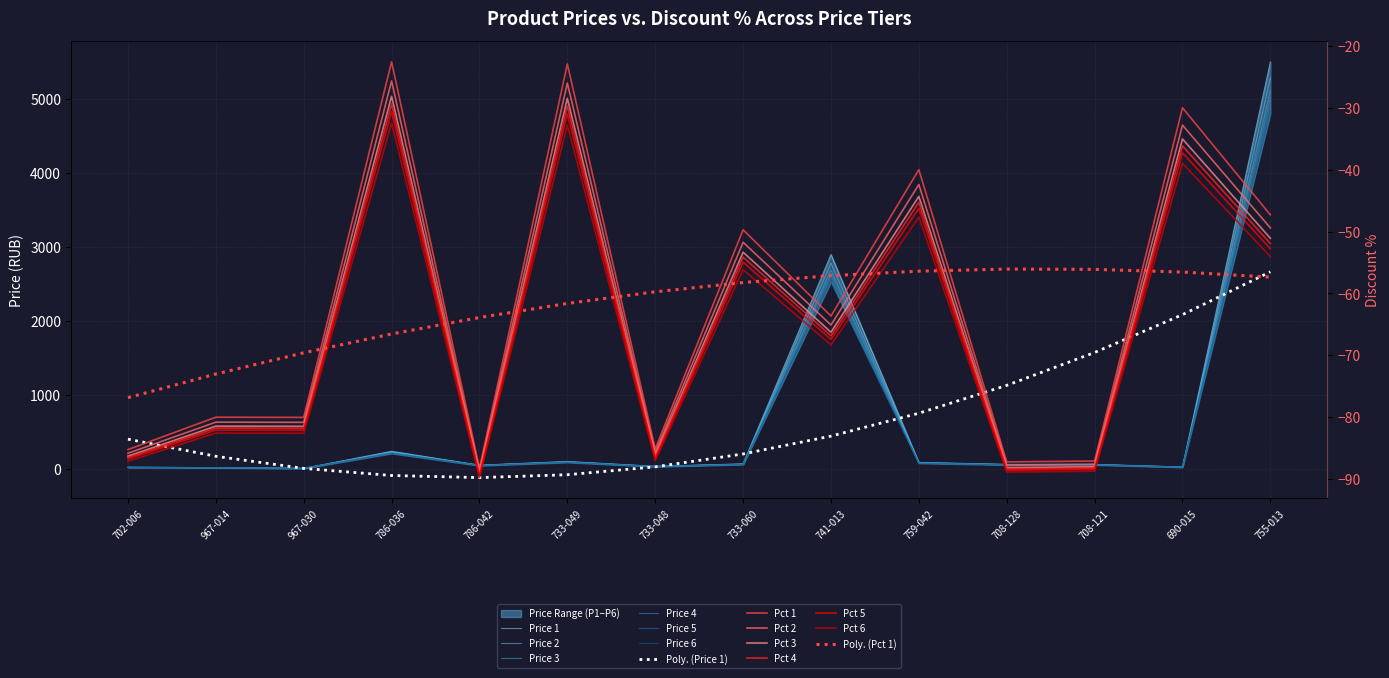

True or false: Price 4 and Price 3 intersect in this chart.

False